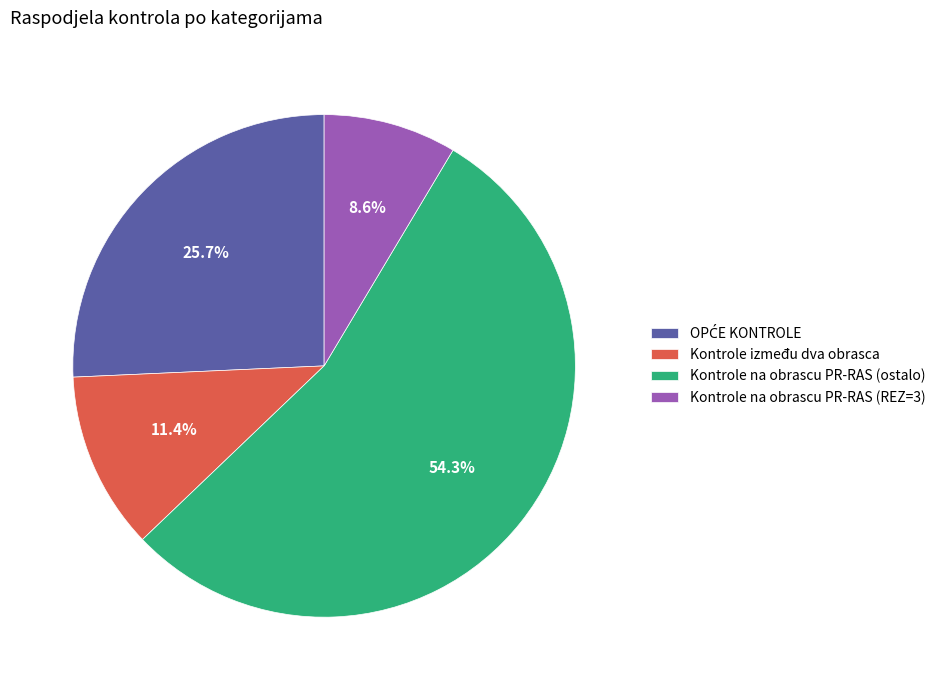

Between Kontrole na obrascu PR-RAS (ostalo) and Kontrole između dva obrasca, which is larger?

Kontrole na obrascu PR-RAS (ostalo)